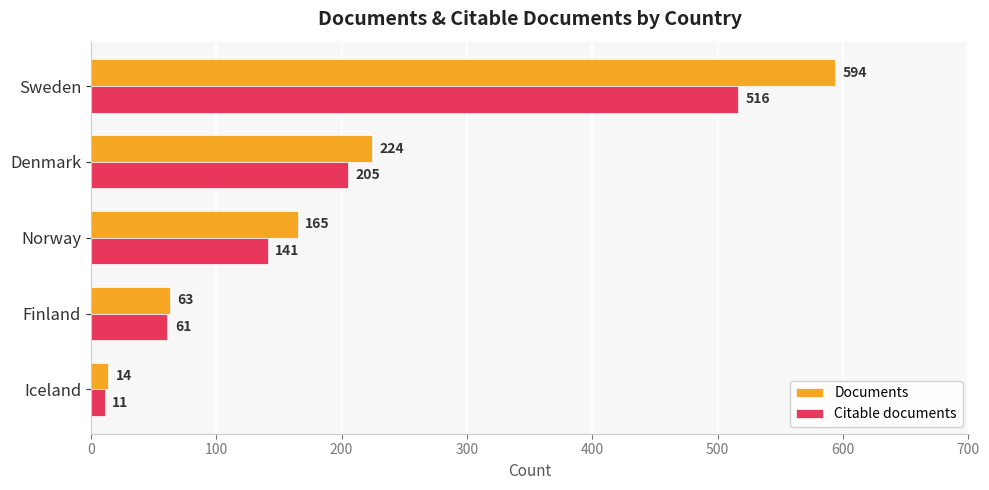

Where is Citable documents nearest to the value 263?

Denmark